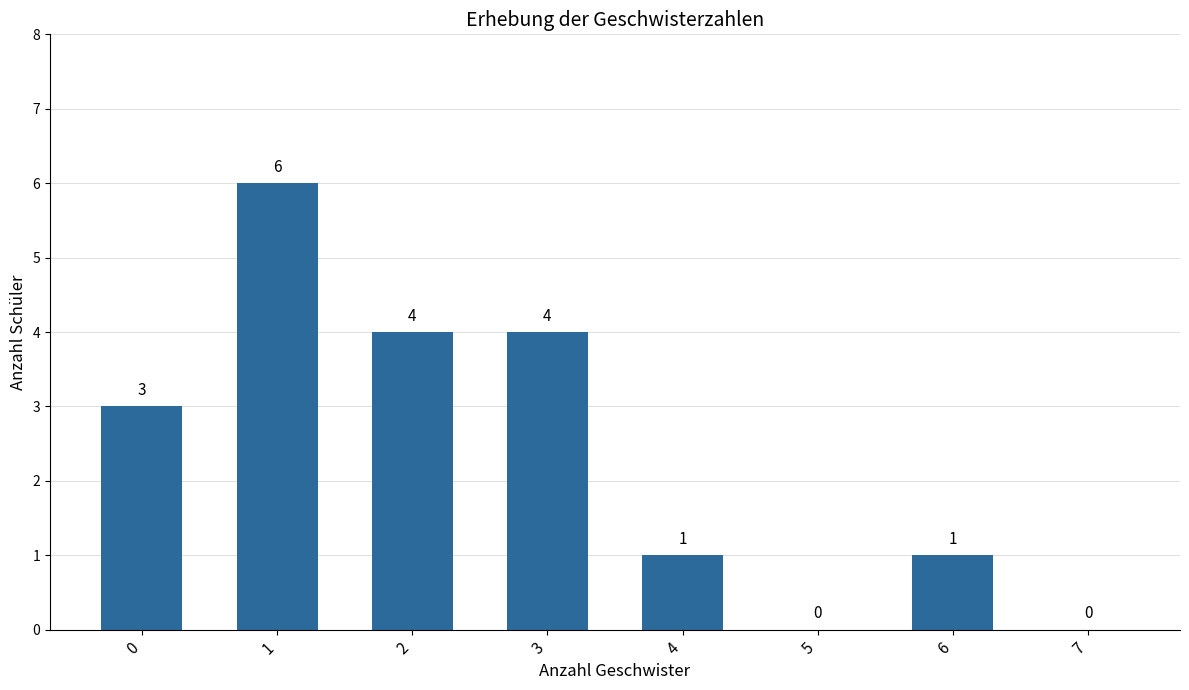

How many categories are shown in the chart?

8